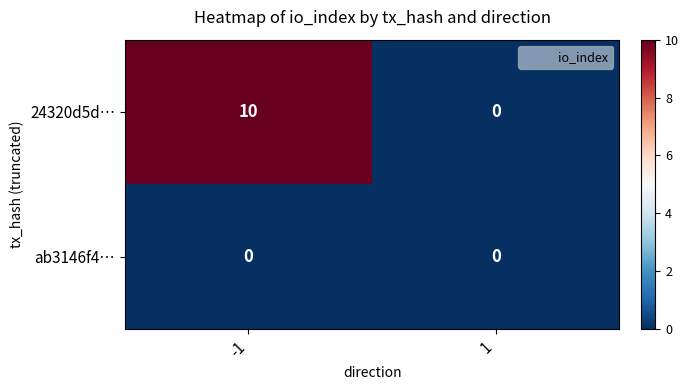

Reading left to right, what are all the values shown in this chart?

24320d5d…: -1=10	1=0
ab3146f4…: -1=0	1=0